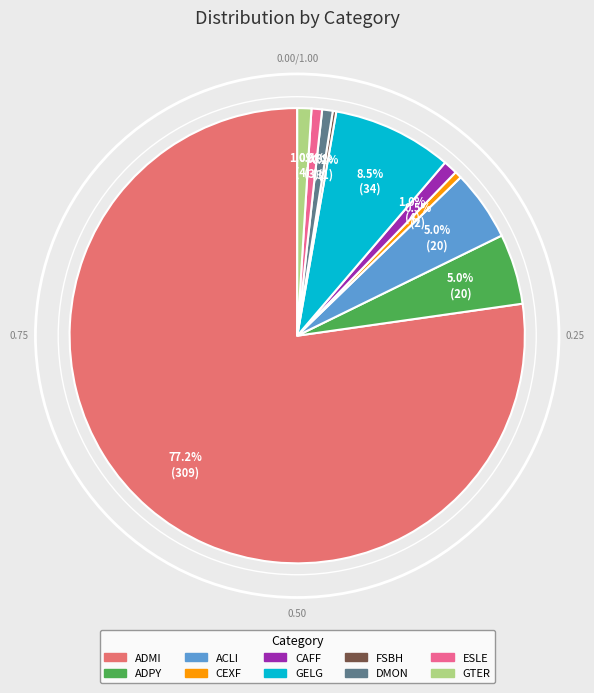

Approximately how many times larger is the value at ADPY compared to GTER?

5.0